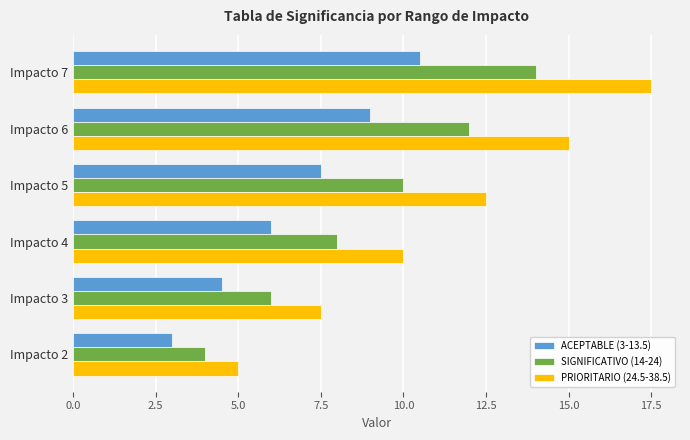

At which category is the sum across all series the highest?

Impacto 7